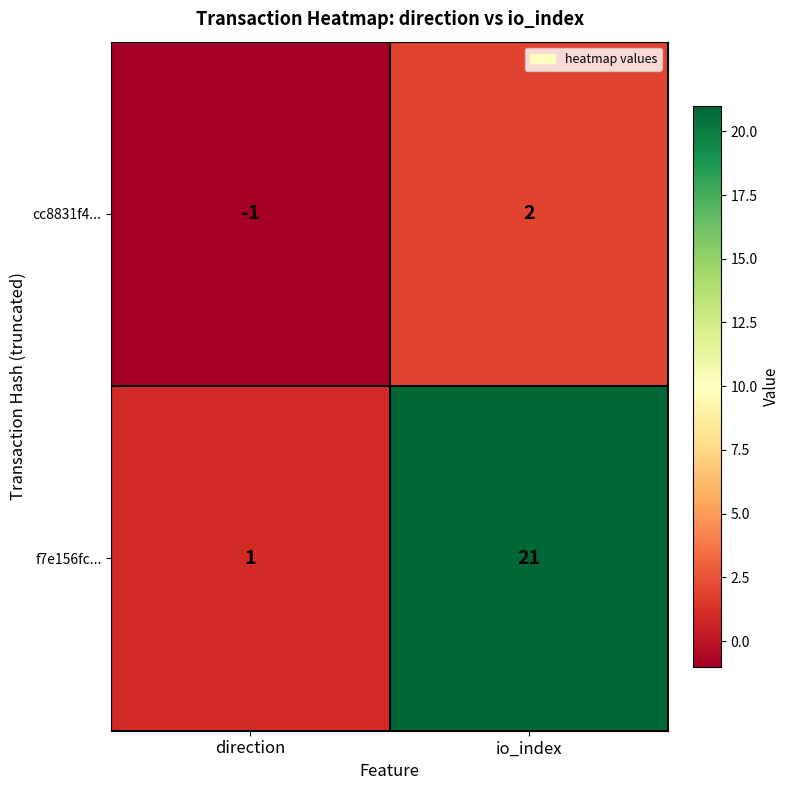

At how many categories does at least one series exceed 18?

1